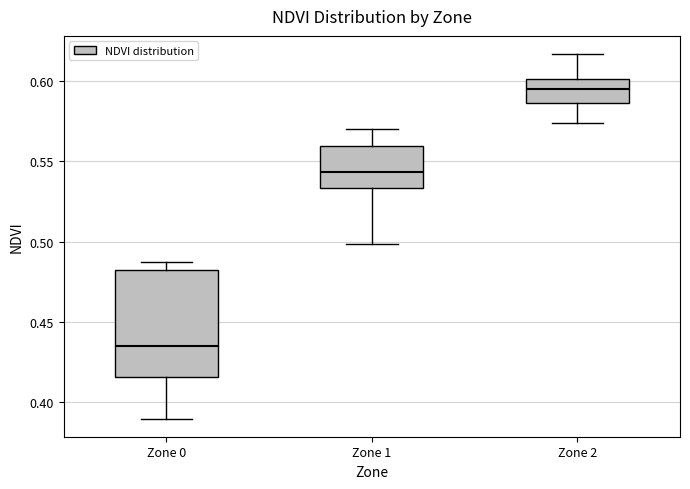

Reading left to right, read every box against the y-axis: the position of its median line, the range the box covers, and the ends of its whiskers. The values are not printed on the chart, so give them approximately, as read against the axis.

Zone 0: median 0.435, box 0.415 to 0.480, whiskers 0.390 to 0.490
Zone 1: median 0.545, box 0.535 to 0.560, whiskers 0.500 to 0.570
Zone 2: median 0.595, box 0.585 to 0.600, whiskers 0.575 to 0.615